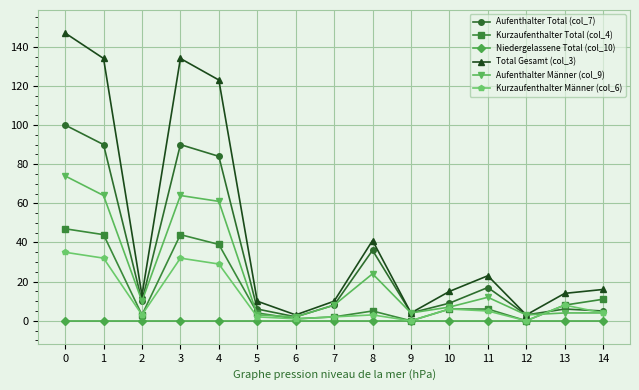

The value of Niedergelassene Total (col_10) at 4 is 0. True or false?

True